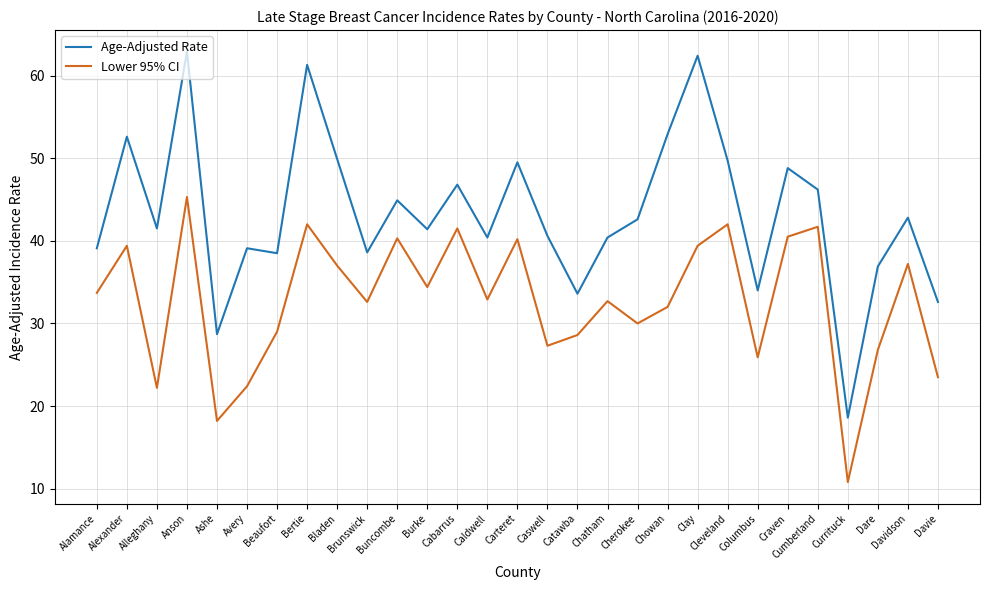

What position from the left is Davie?

29